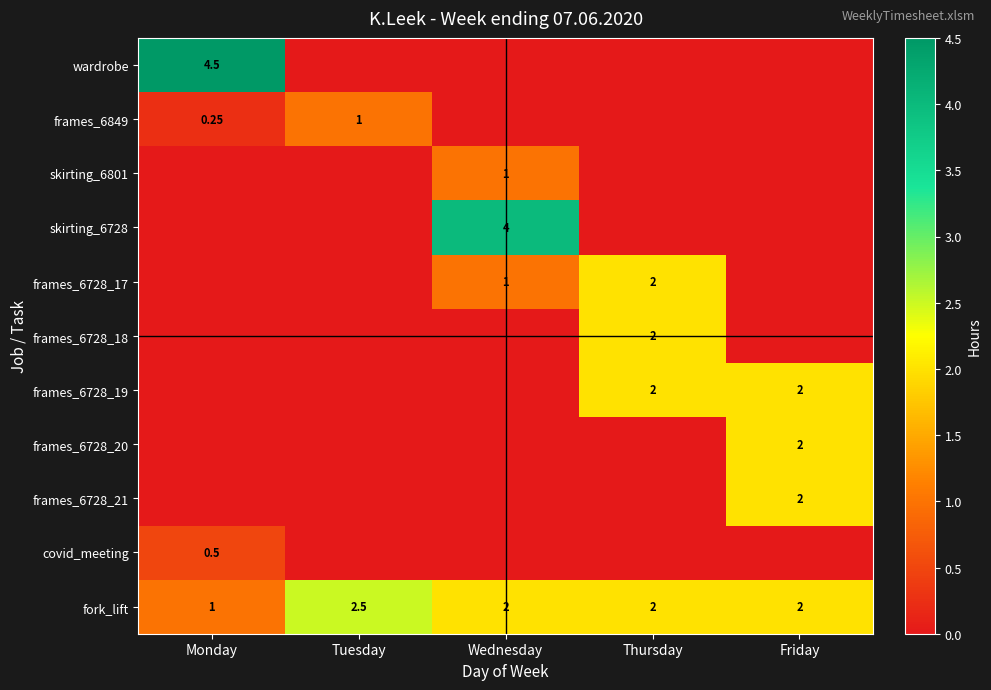

Is the value of wardrobe at Monday greater than the value of frames_6728_17 at Thursday?

Yes